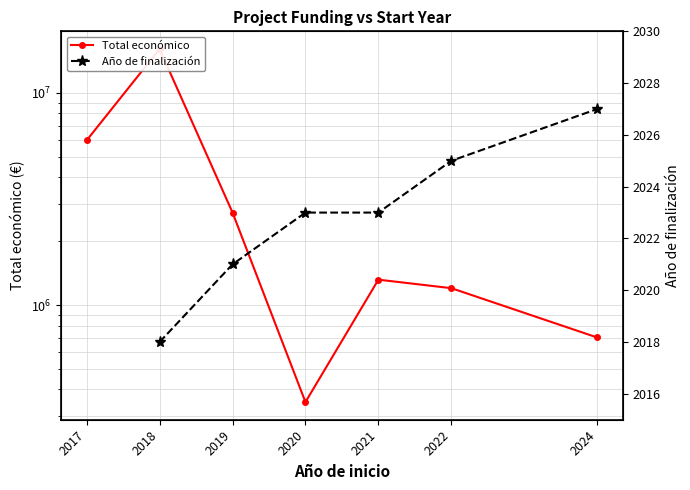

The Total económico series shows 348843.0 at 2020. True or false?

True